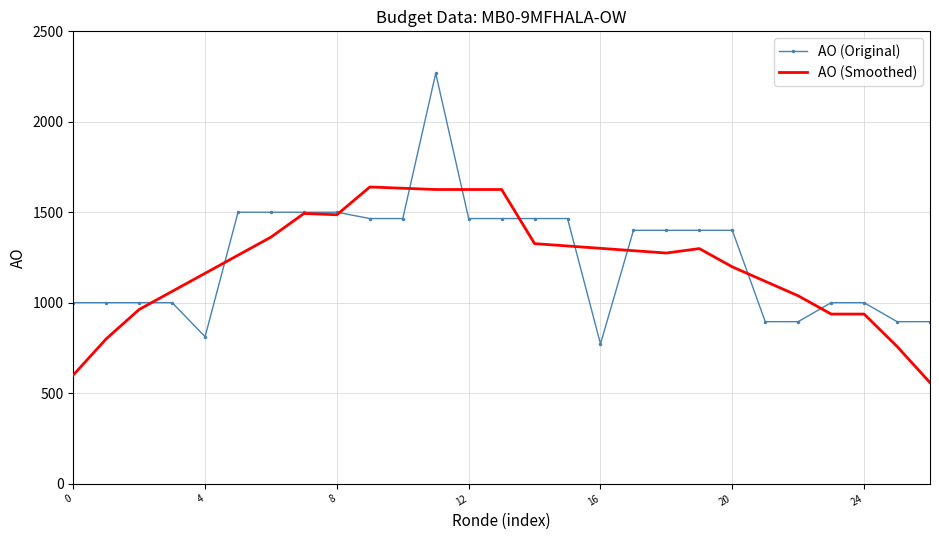

What is the greatest value displayed?

2268.0